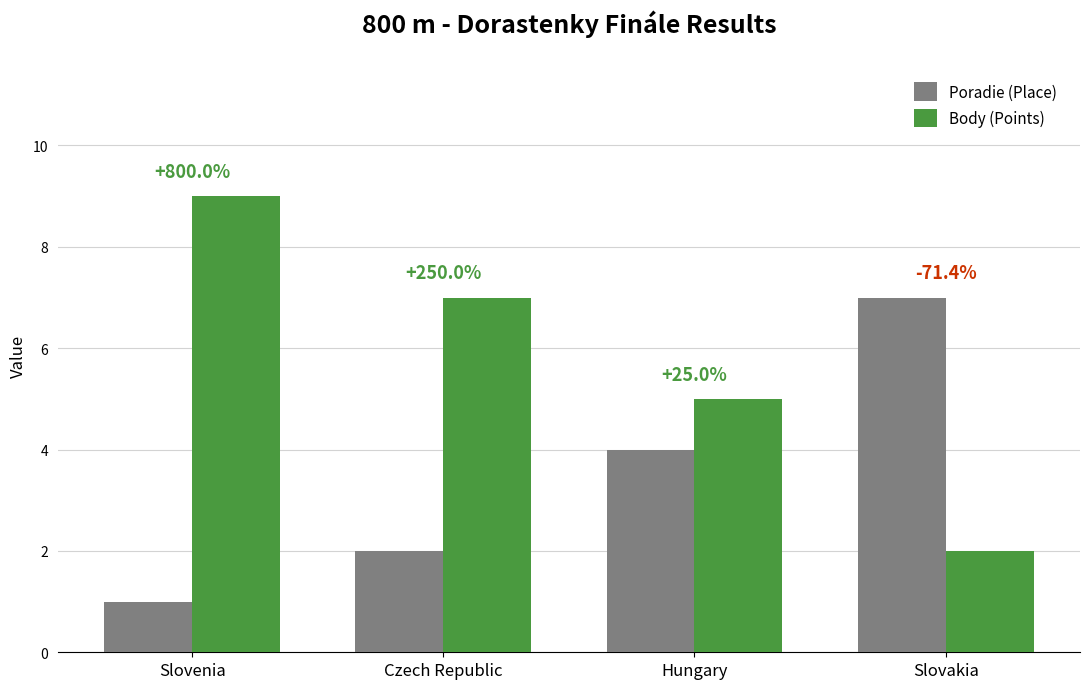

What is the difference between the second highest and minimum values in the Poradie (Place) series?

3